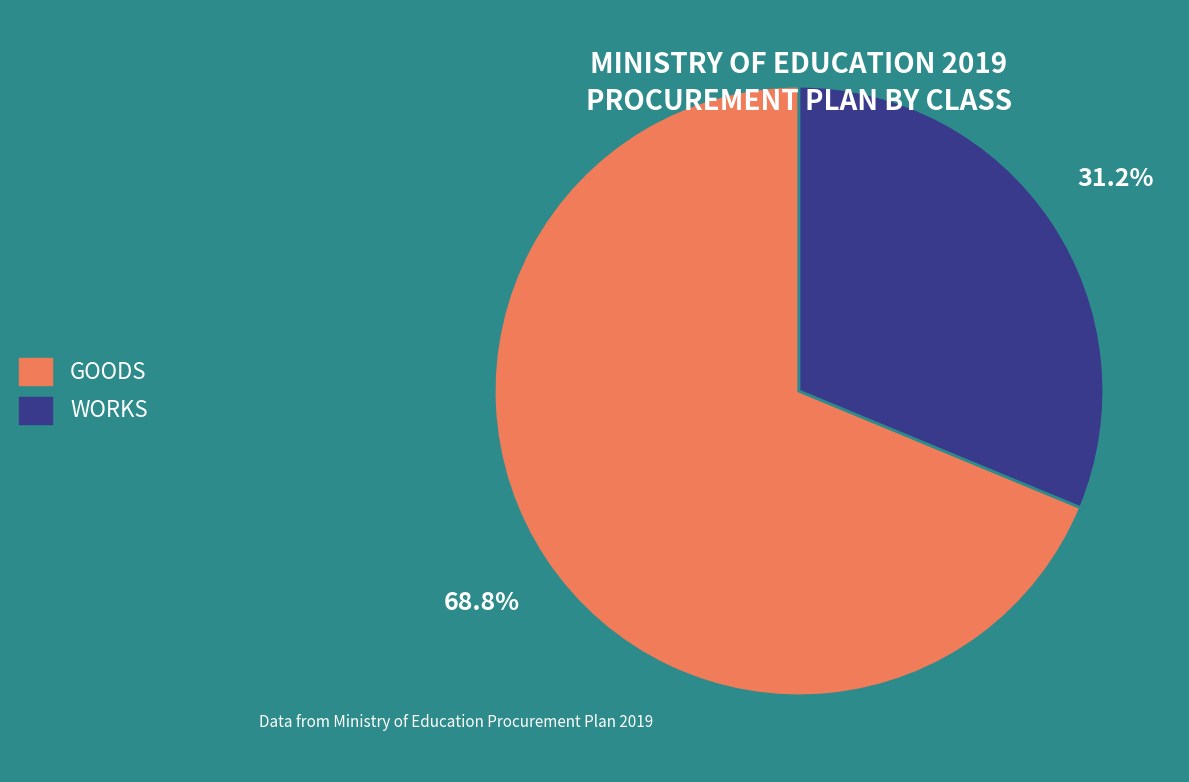

To the nearest percent, what is the average slice percentage?

50%